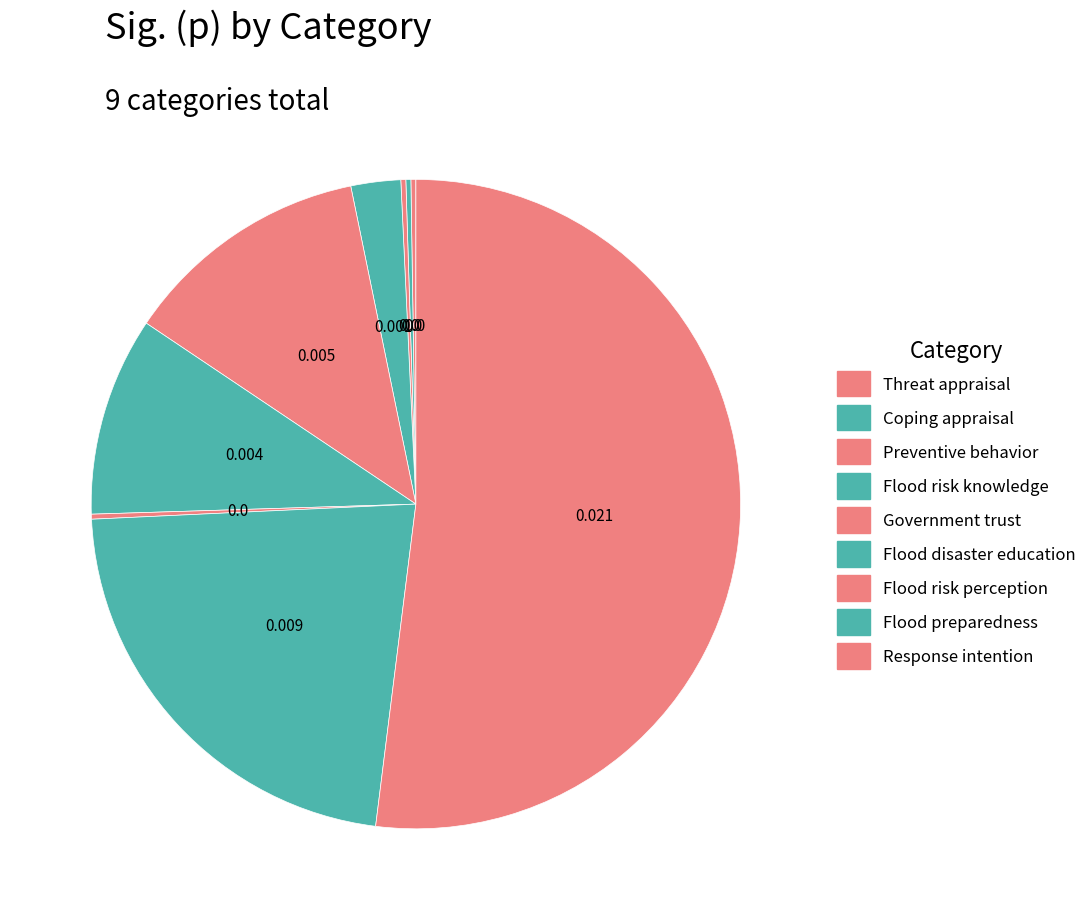

What percentage is the Response intention slice, to the nearest percent?

52%